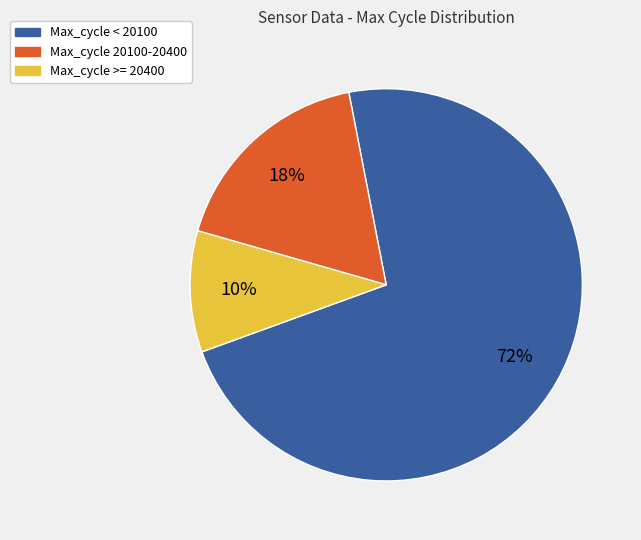

How many segments does this pie chart have?

3